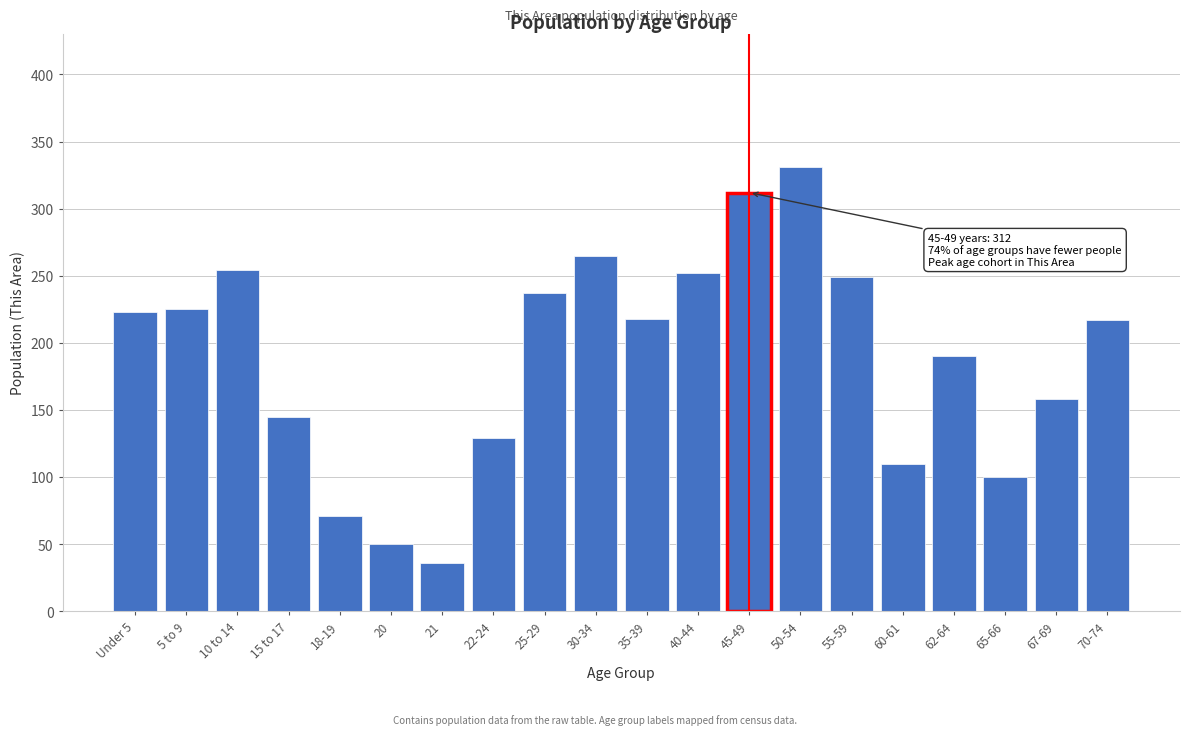

What is the label of the 10th bar from the right?

35-39